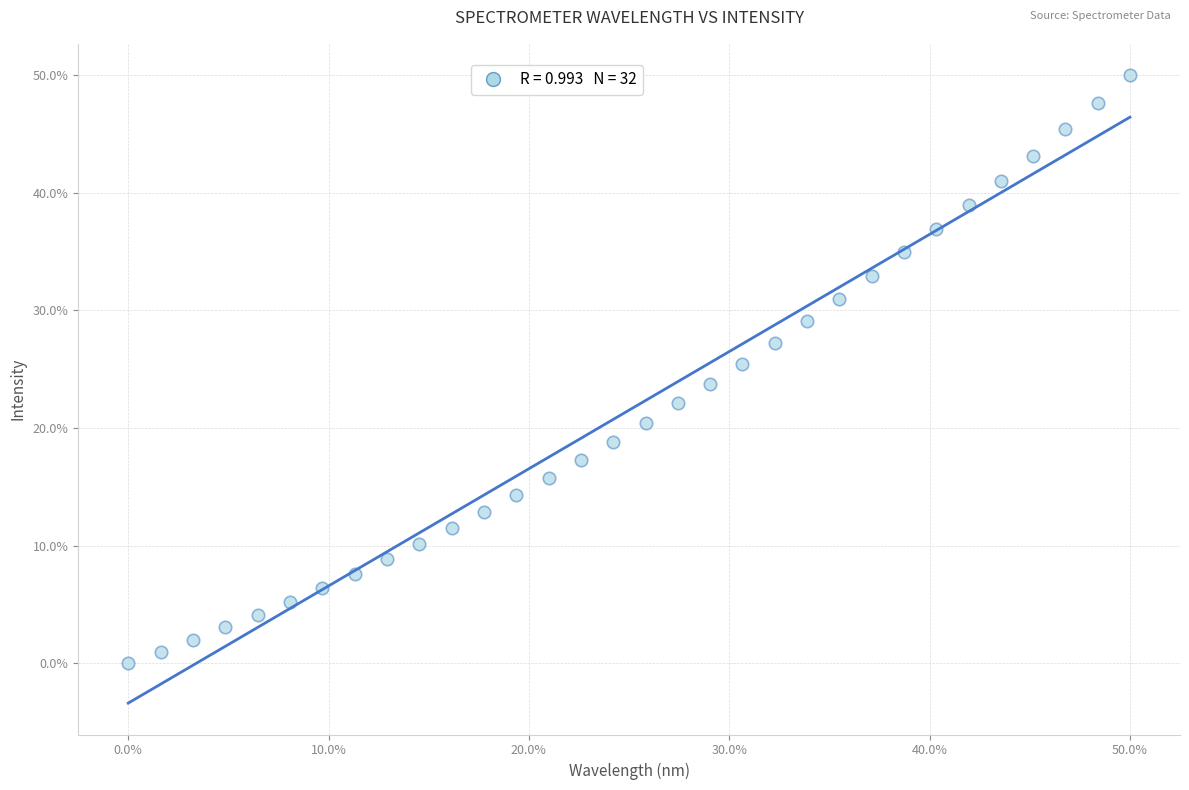

What is the range of Y values (max minus min)?

50.0